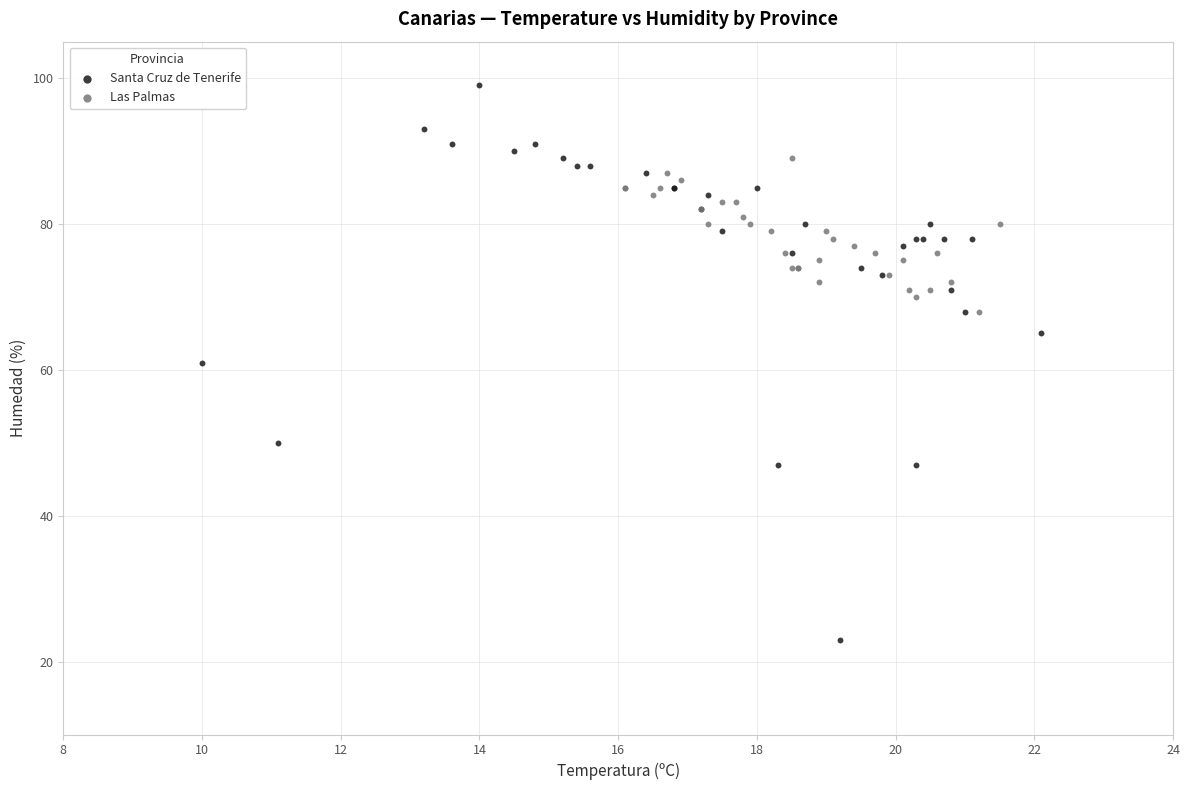

Which series has the widest spread of Y values?

Santa Cruz de Tenerife